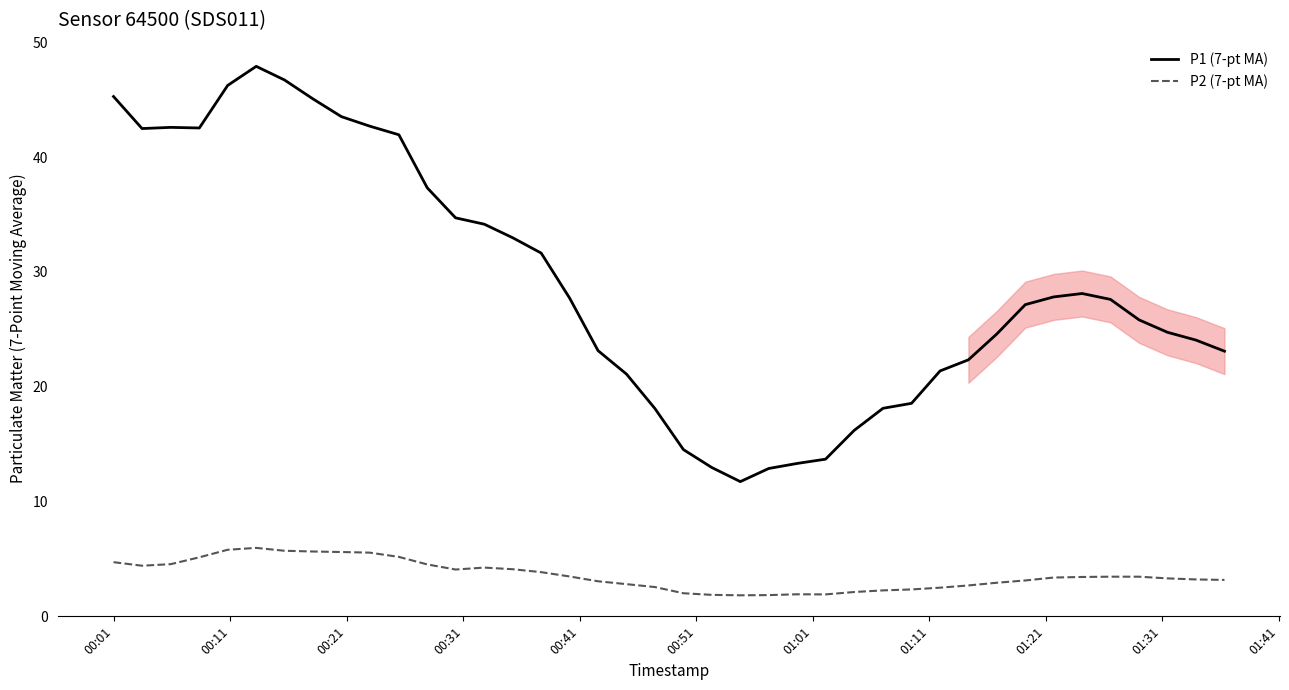

What is the maximum value for P1 (7-pt MA)?

47.9